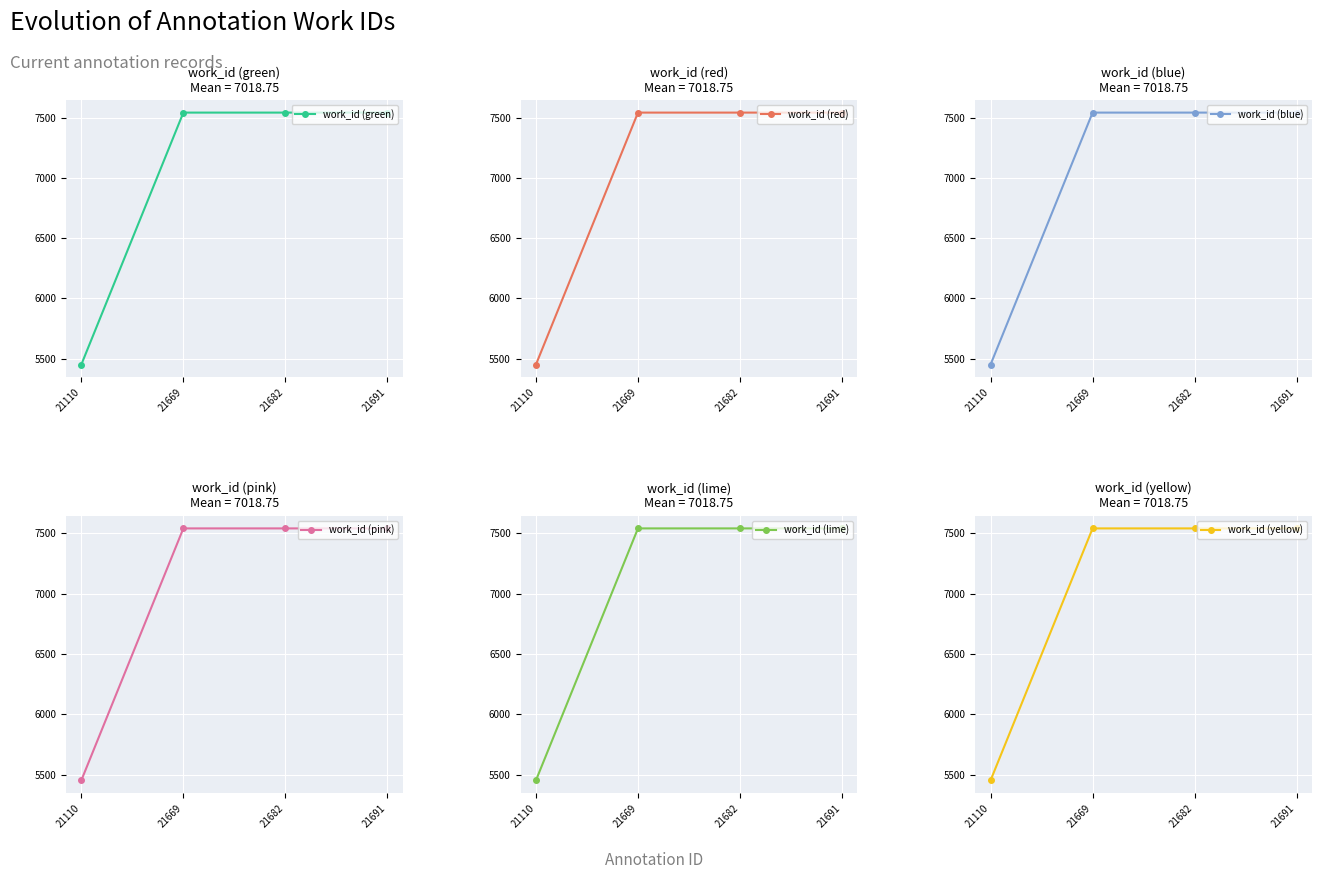

At which label is work_id (green) closest to 6496?

21110